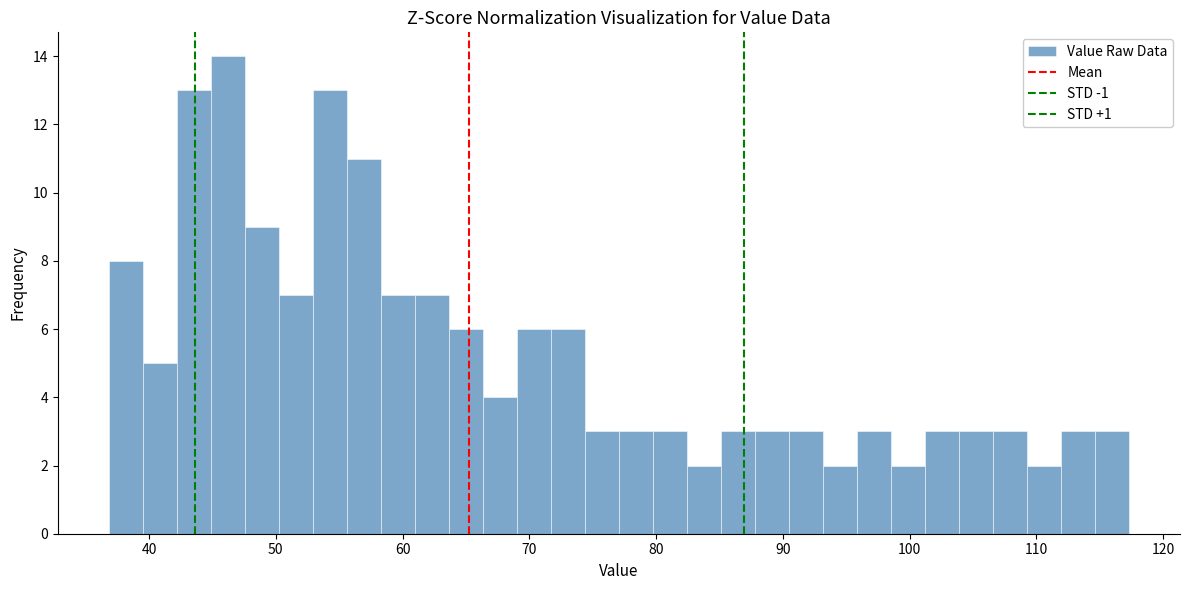

Read against the x-axis, roughly where is the centre of the tallest bar?

46